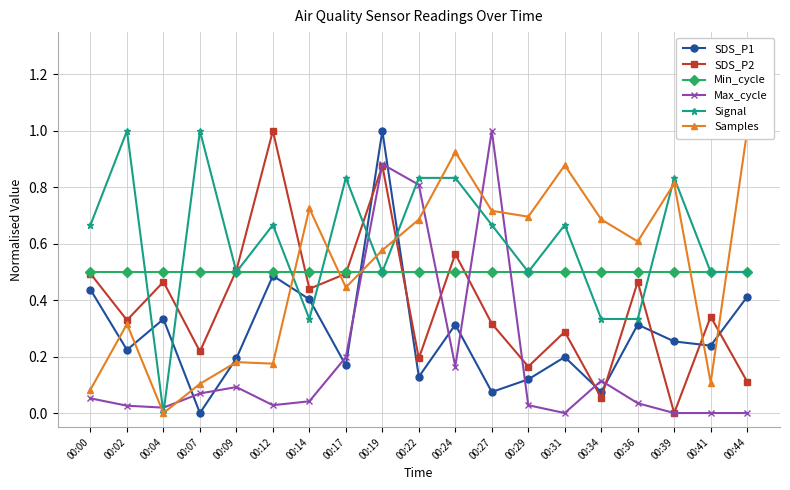

Reading left to right, transcribe all the data shown in this chart.

SDS_P1: 0.4	0.2	0.3	0.0	0.2	0.5	0.4	0.2	1.0	0.1	0.3	0.1	0.1	0.2	0.1	0.3	0.3	0.2	0.4
SDS_P2: 0.5	0.3	0.5	0.2	0.5	1.0	0.4	0.5	0.9	0.2	0.6	0.3	0.2	0.3	0.1	0.5	0.0	0.3	0.1
Min_cycle: 0.5	0.5	0.5	0.5	0.5	0.5	0.5	0.5	0.5	0.5	0.5	0.5	0.5	0.5	0.5	0.5	0.5	0.5	0.5
Max_cycle: 0.1	0.0	0.0	0.1	0.1	0.0	0.0	0.2	0.9	0.8	0.2	1.0	0.0	0.0	0.1	0.0	0.0	0.0	0.0
Signal: 0.7	1.0	0.0	1.0	0.5	0.7	0.3	0.8	0.5	0.8	0.8	0.7	0.5	0.7	0.3	0.3	0.8	0.5	0.5
Samples: 0.1	0.3	0.0	0.1	0.2	0.2	0.7	0.4	0.6	0.7	0.9	0.7	0.7	0.9	0.7	0.6	0.8	0.1	1.0